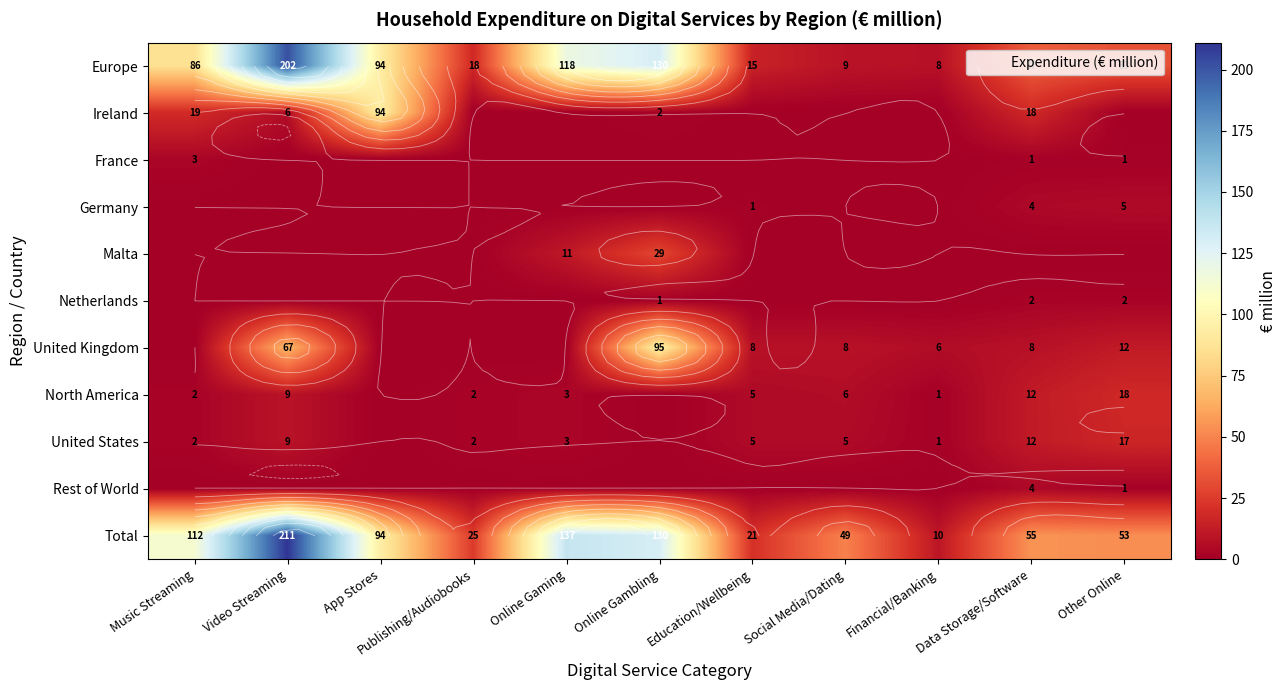

How many values in France are above zero?

3